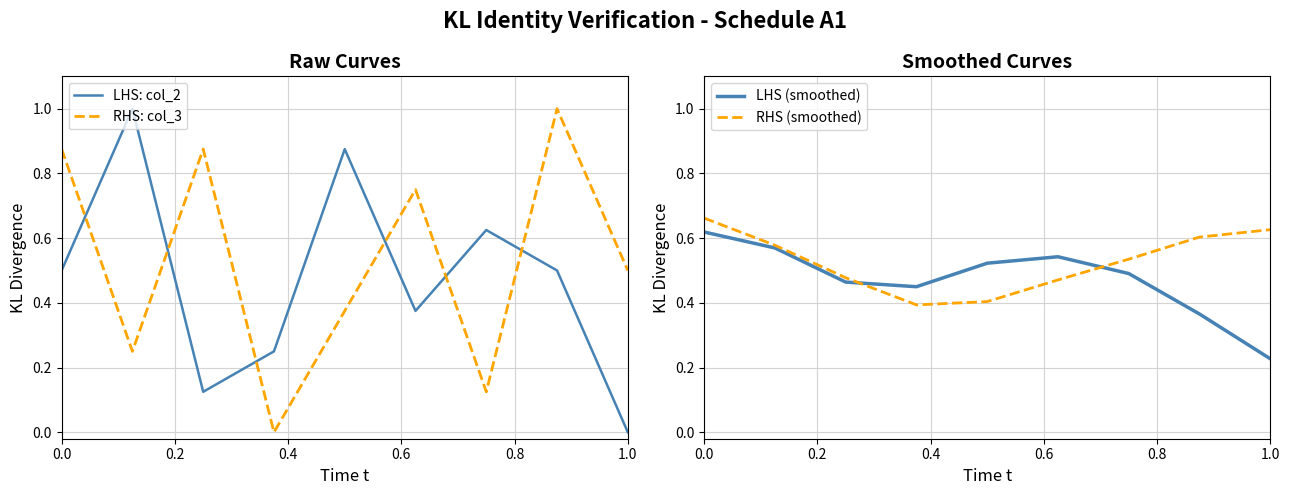

What is the approximate value of LHS: col_2 at 7?

0.5